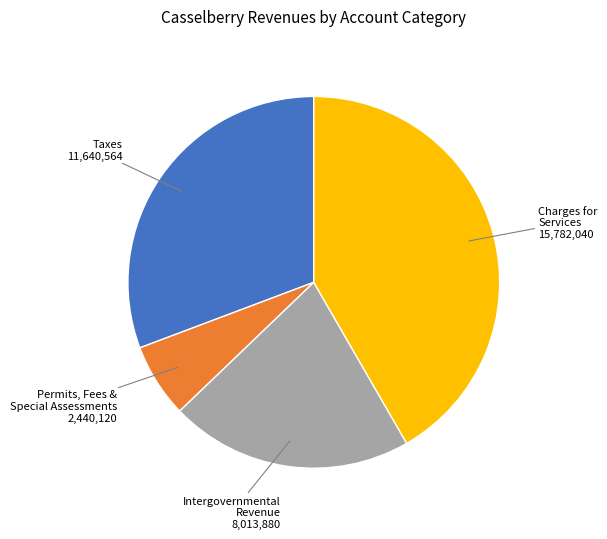

Is there a majority slice in this chart?

No